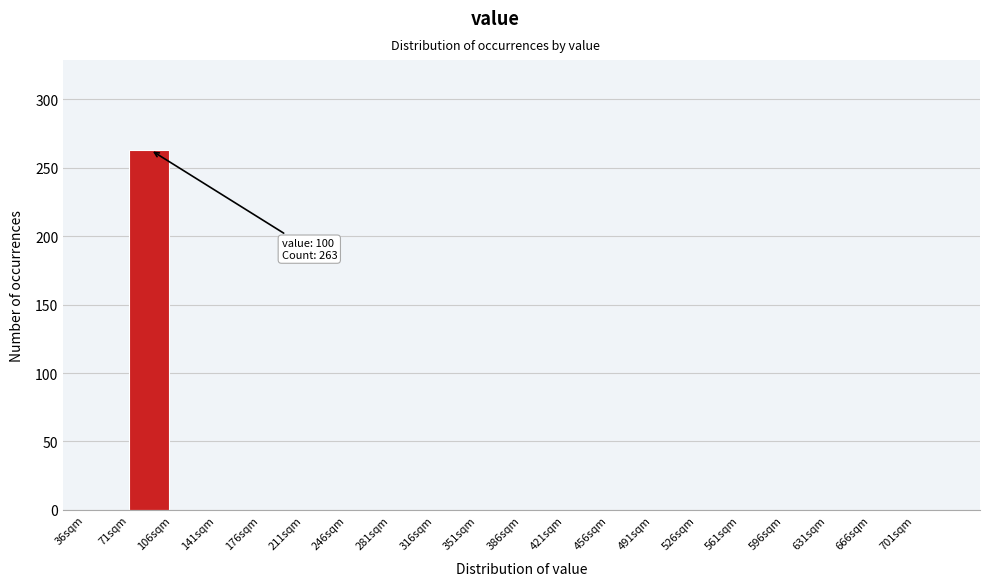

Reading right to left, extract all data points from this chart.

701sqm=0	666sqm=0	631sqm=0	596sqm=0	561sqm=0	526sqm=0	491sqm=0	456sqm=0	421sqm=0	386sqm=0	351sqm=0	316sqm=0	281sqm=0	246sqm=0	211sqm=0	176sqm=0	141sqm=0	106sqm=0	71sqm=263	36sqm=0